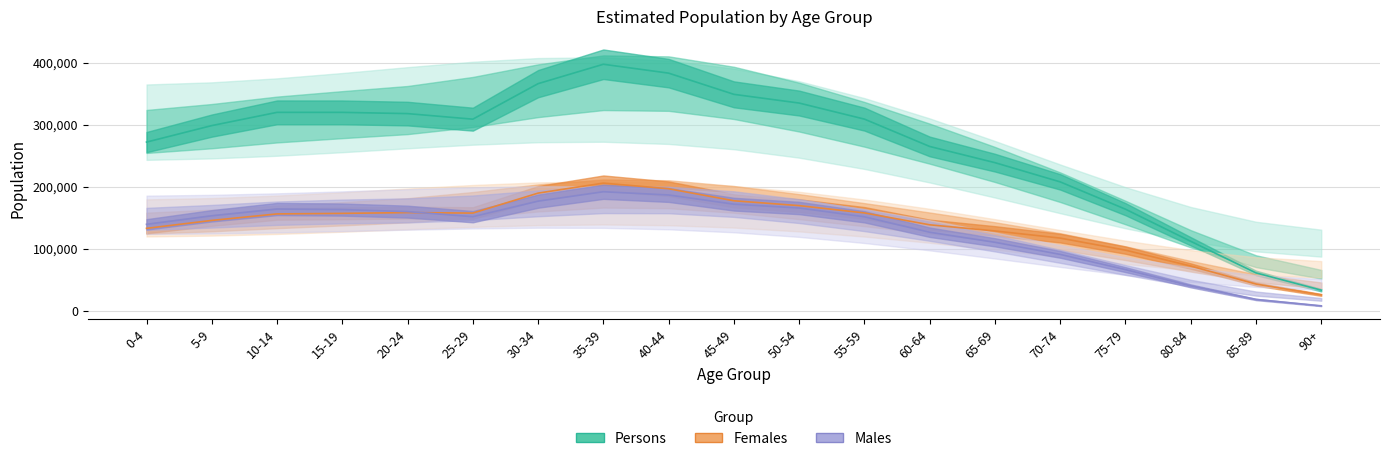

What is the smallest value displayed?

7680.3